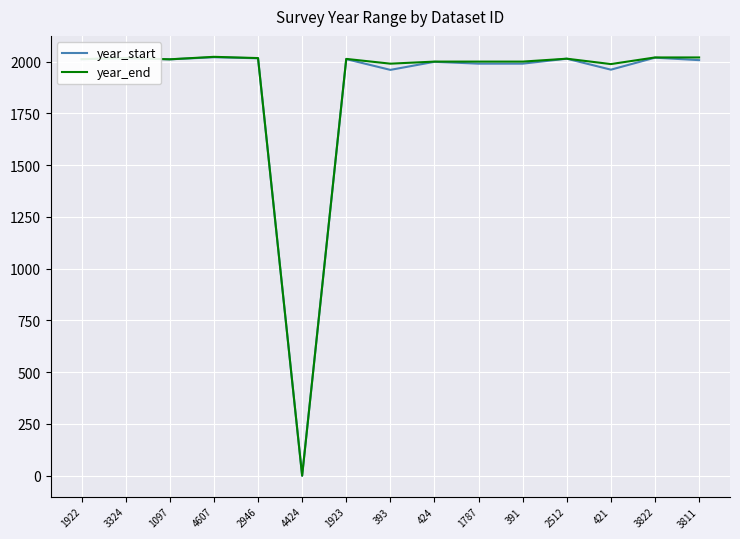

Which series has the largest range (max minus min)?

year_end